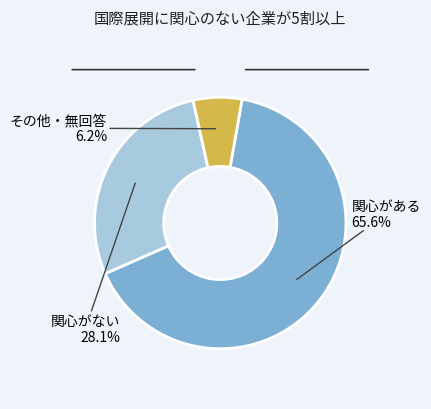

Which slice represents more than half of the pie?

関心がある